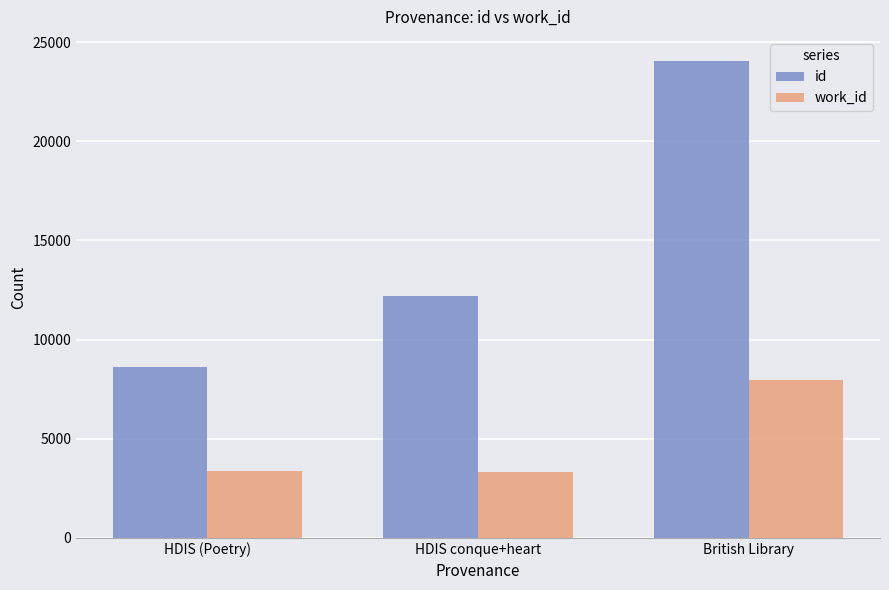

How many data points does each series have?

3